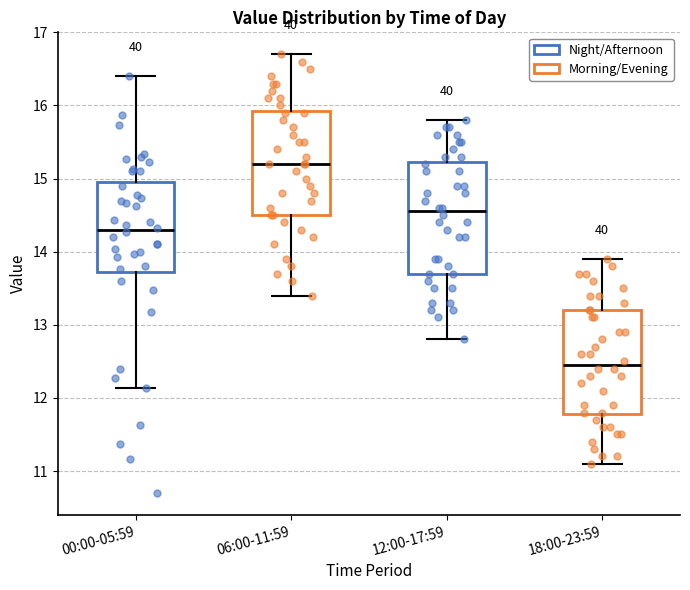

Reading left to right, transcribe this box plot: for each box, give where its median line is, the range the box spans, and where its two whiskers end, as read against the y-axis. The values are not printed on the chart, so give them approximately, as read against the axis.

00:00-05:59: median 14.3, box 13.7 to 15.0, whiskers 12.1 to 16.4
06:00-11:59: median 15.2, box 14.5 to 15.9, whiskers 13.4 to 16.7
12:00-17:59: median 14.6, box 13.7 to 15.2, whiskers 12.8 to 15.8
18:00-23:59: median 12.5, box 11.8 to 13.2, whiskers 11.1 to 13.9